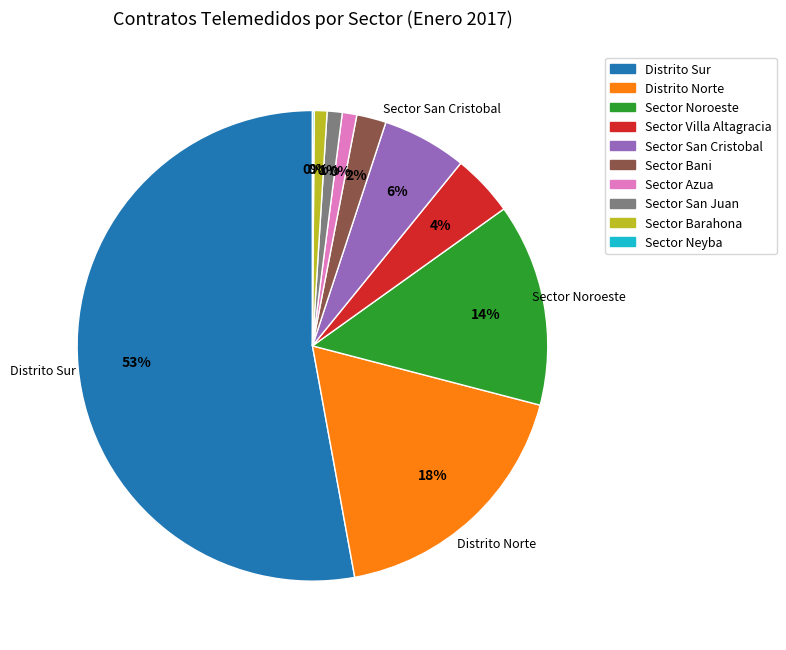

What is the total percentage of Sector Neyba and Sector Noroeste?

14.1%